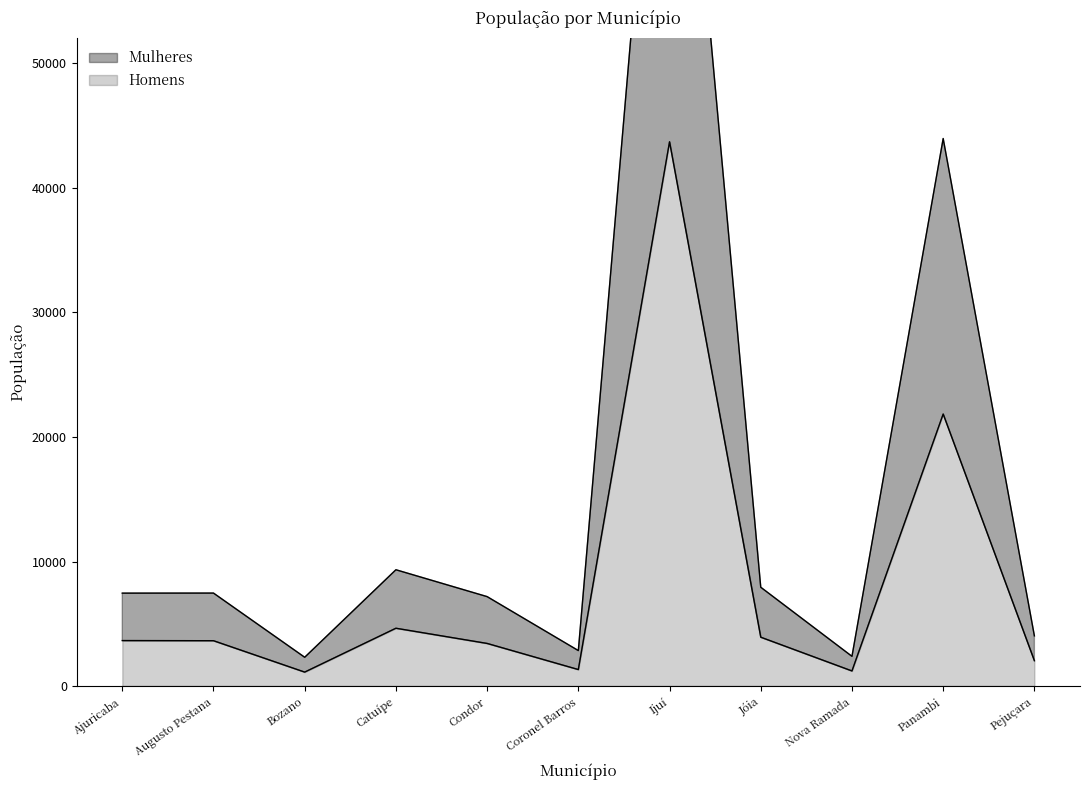

Between Ajuricaba and Panambi, which series saw the biggest shift?

Mulheres